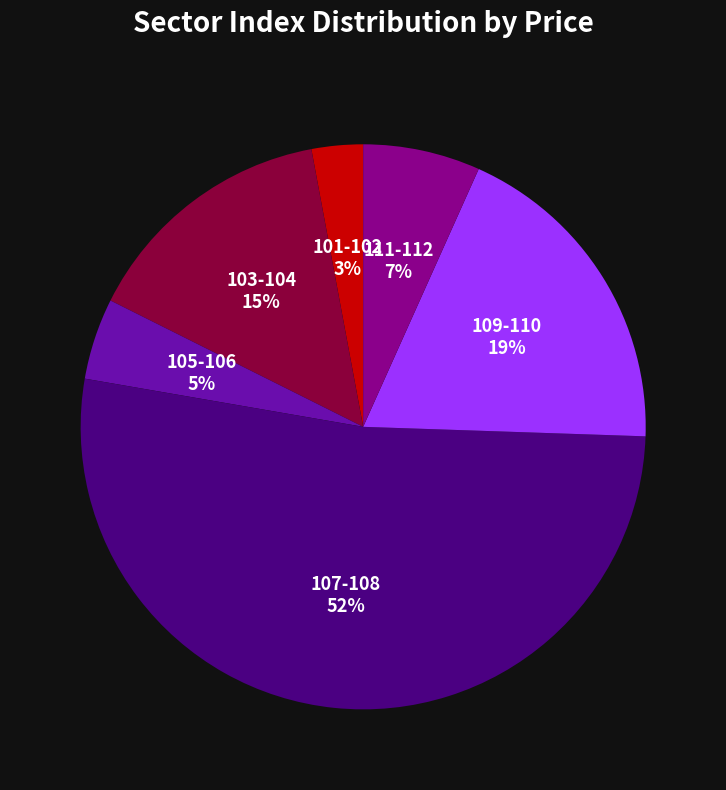

True or false: 105-106 accounts for 10% of the total.

False